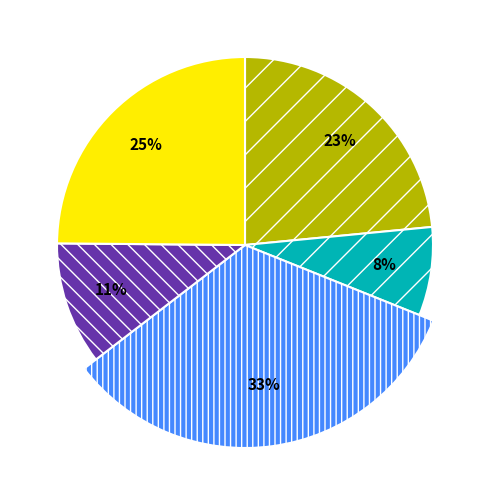

To the nearest percent, what portion does Day 3 represent?

8%